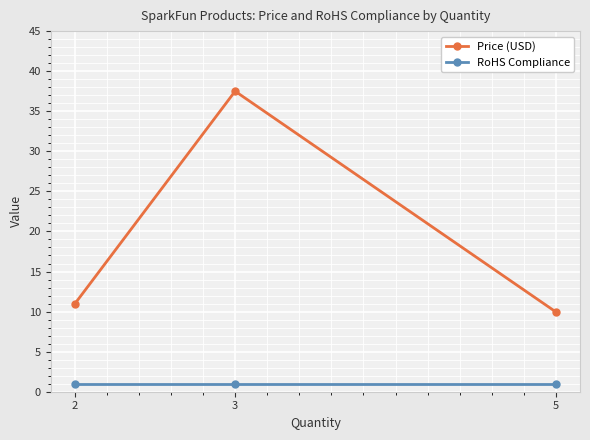

Read the RoHS Compliance value at 5.

1.0